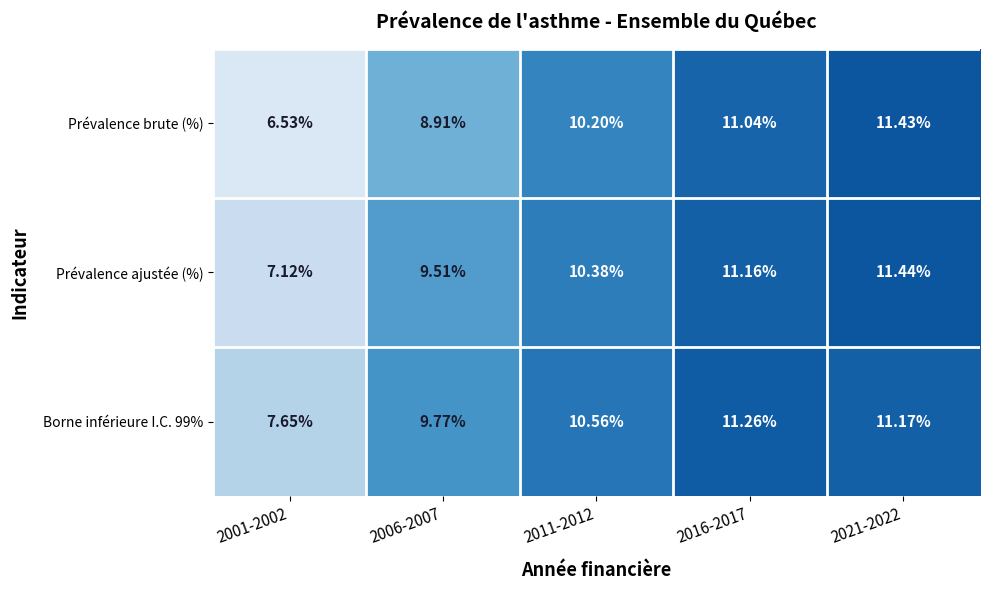

Rank the series by their maximum value, from lowest to highest.

Borne inférieure I.C. 99%, Prévalence brute (%), Prévalence ajustée (%)